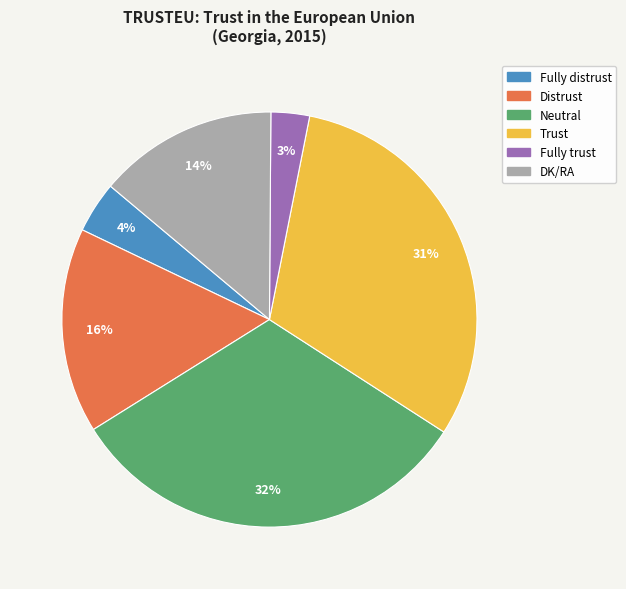

What is the largest slice in the pie chart?

Neutral